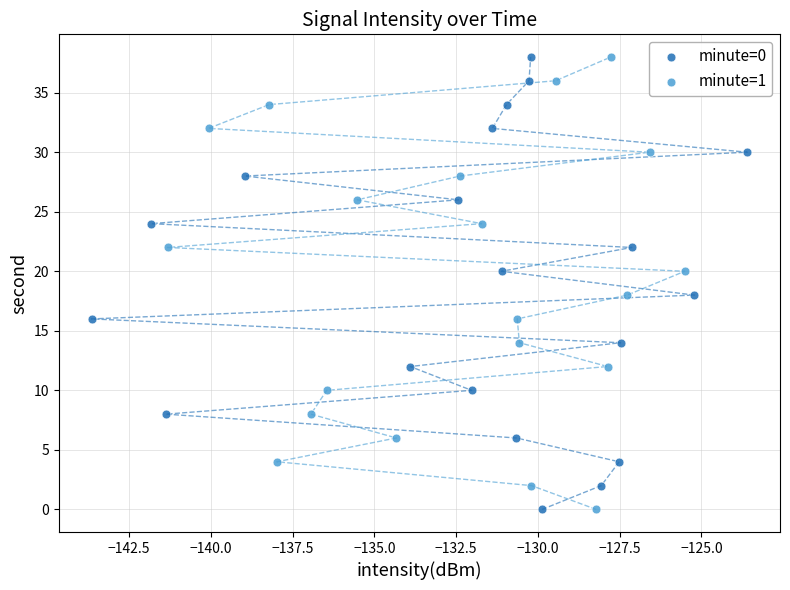

What are all the series names shown in the legend?

minute=0, minute=1